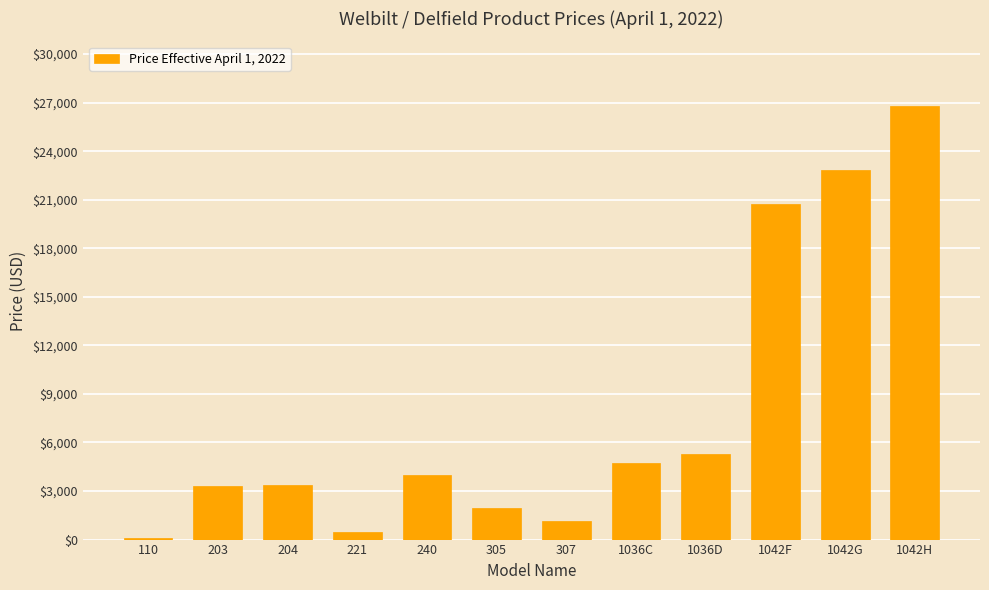

What is the average value?

7890